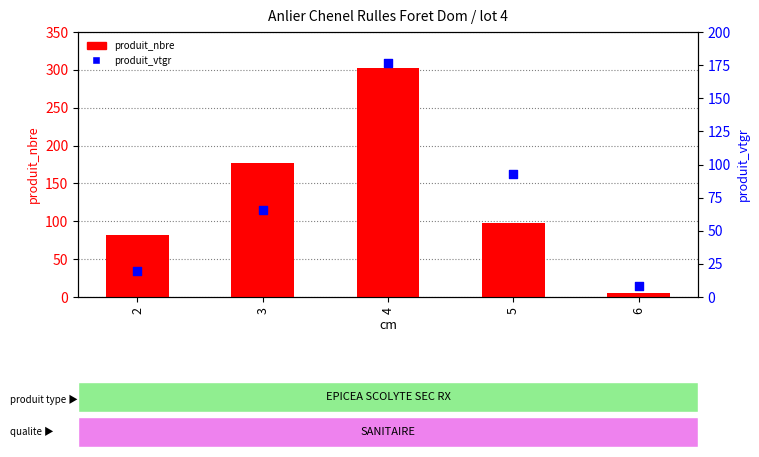

Which series has the largest total across all categories?

produit_nbre